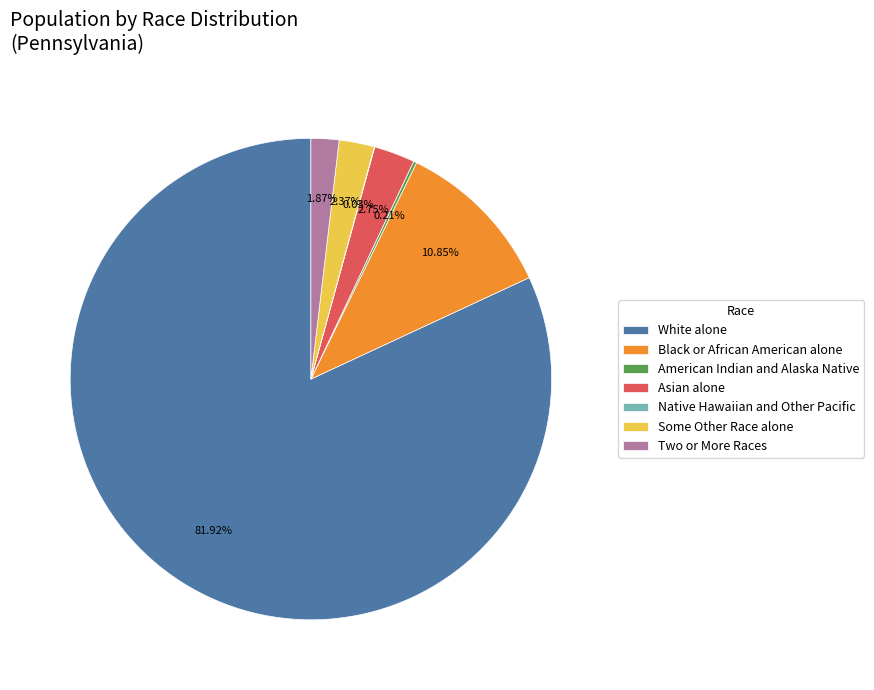

Is the sum of Some Other Race alone and Black or African American alone greater than half?

No